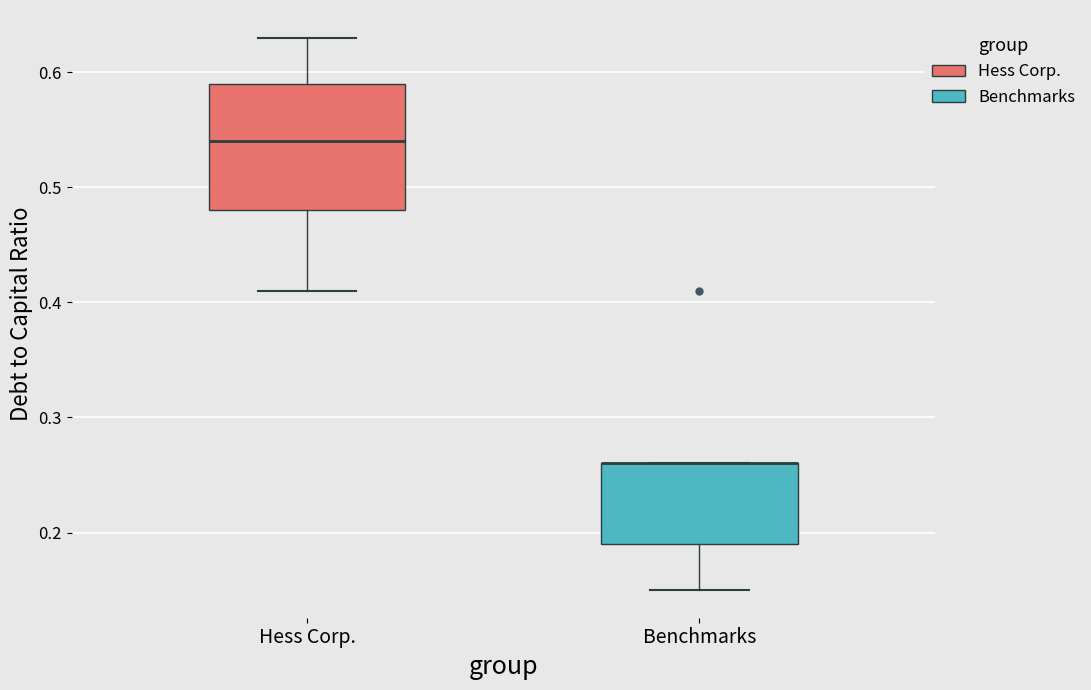

Which box is the tallest, from its lower edge to its upper edge?

Hess Corp.